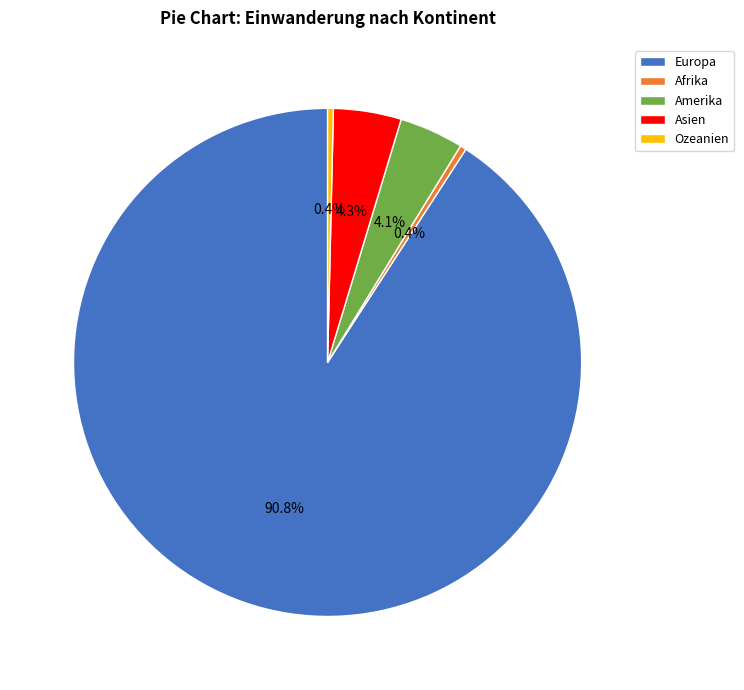

Is there any slice that represents more than half of the pie?

Yes